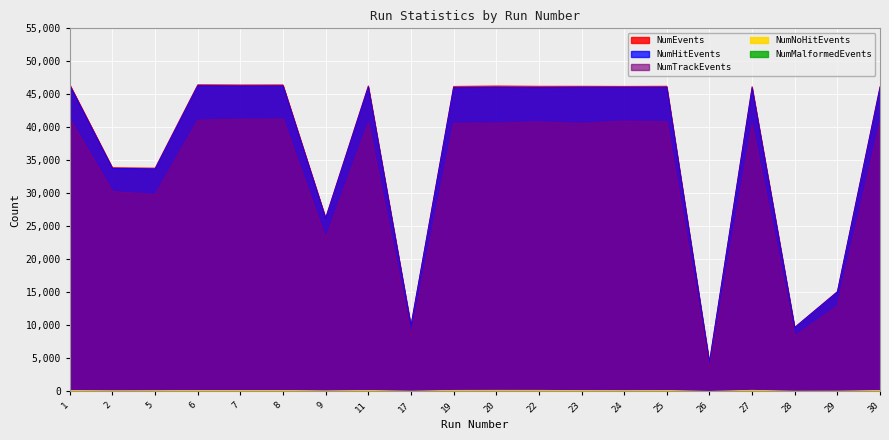

What is the total value across all series at 2?

98098